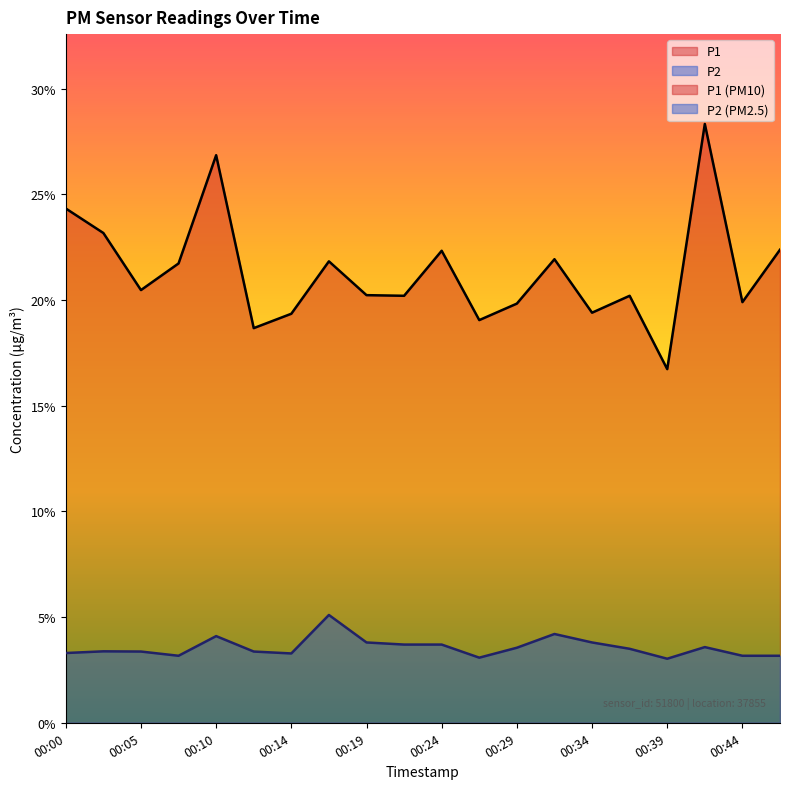

Rank the series at 00:22 from highest to lowest value.

P1, P2